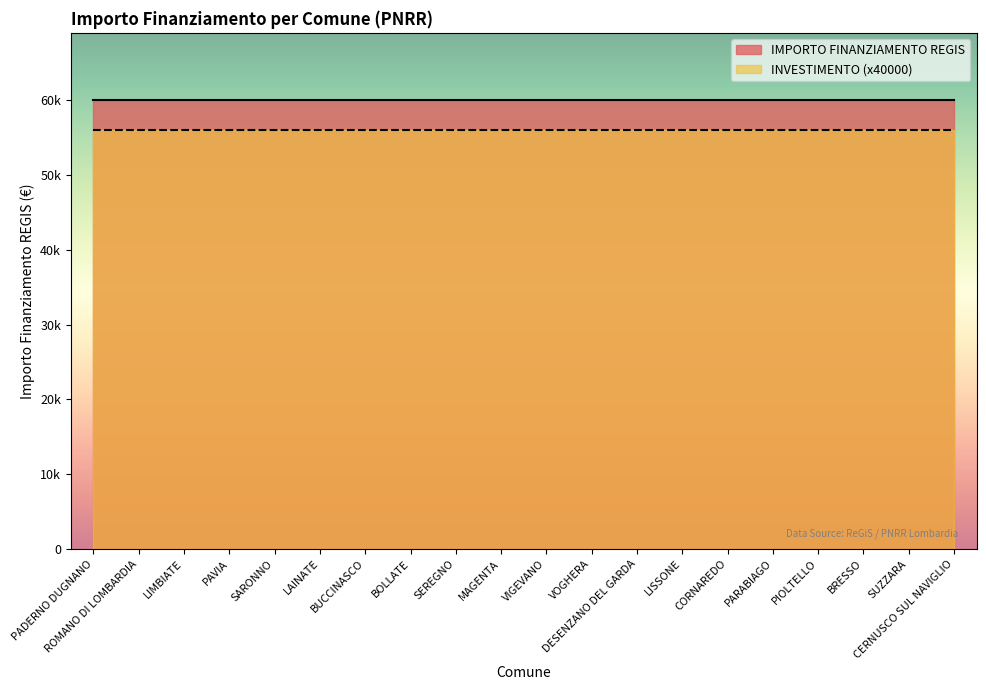

What position from the left is MAGENTA?

10